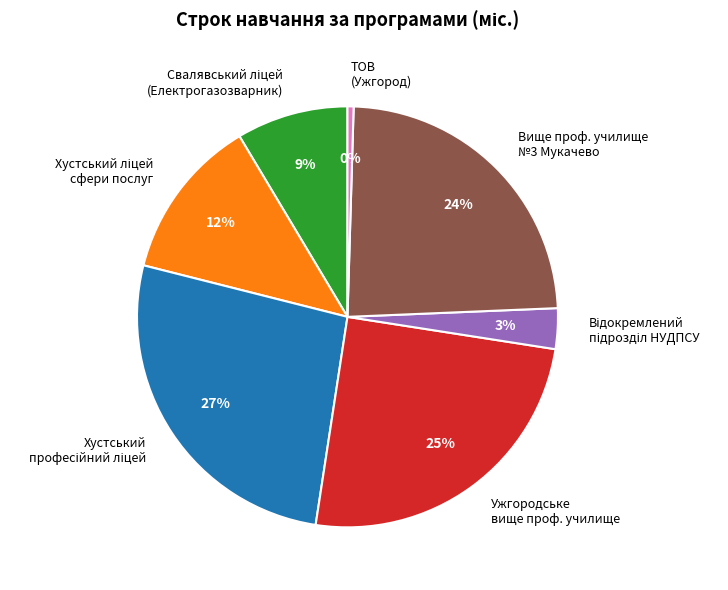

Is there any slice that represents more than half of the pie?

No